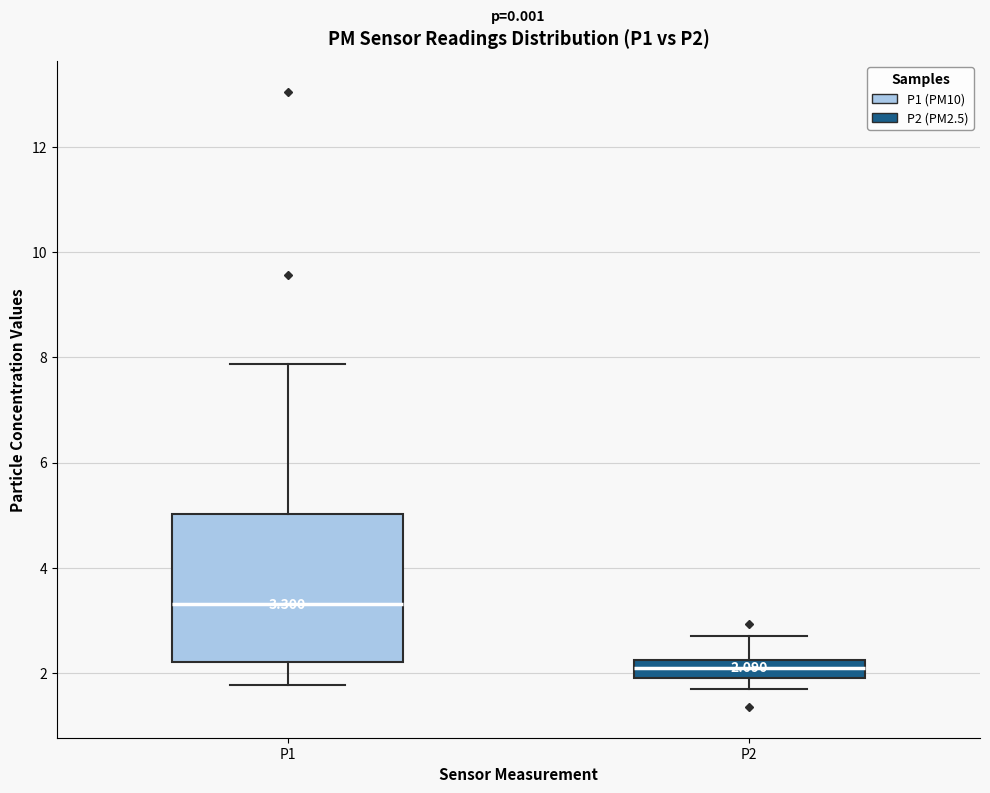

Which box's median line is the lowest?

P2